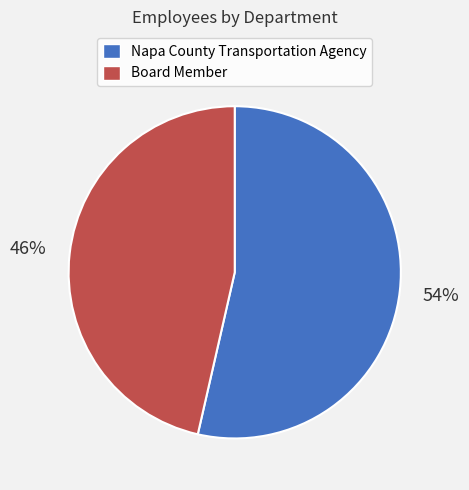

What is the smallest slice in the pie chart?

Board Member